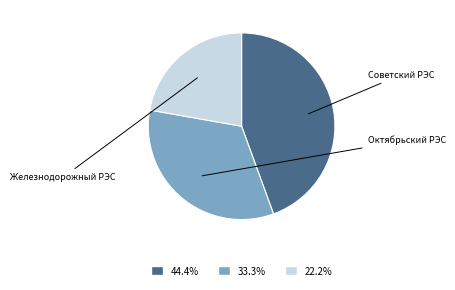

To the nearest percent, what is the combined percentage of Советский РЭС and Октябрьский РЭС?

78%